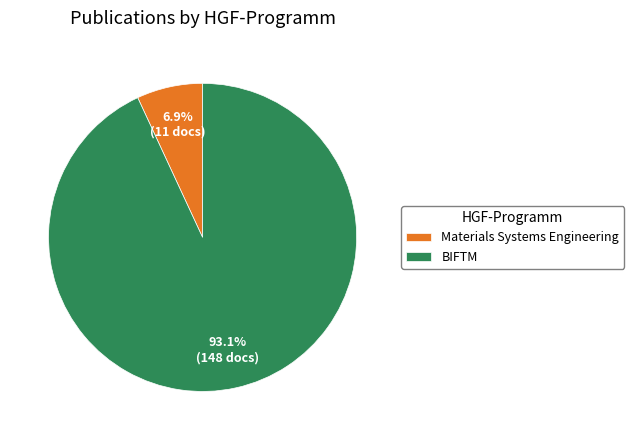

To the nearest percent, what is the average slice percentage?

50%